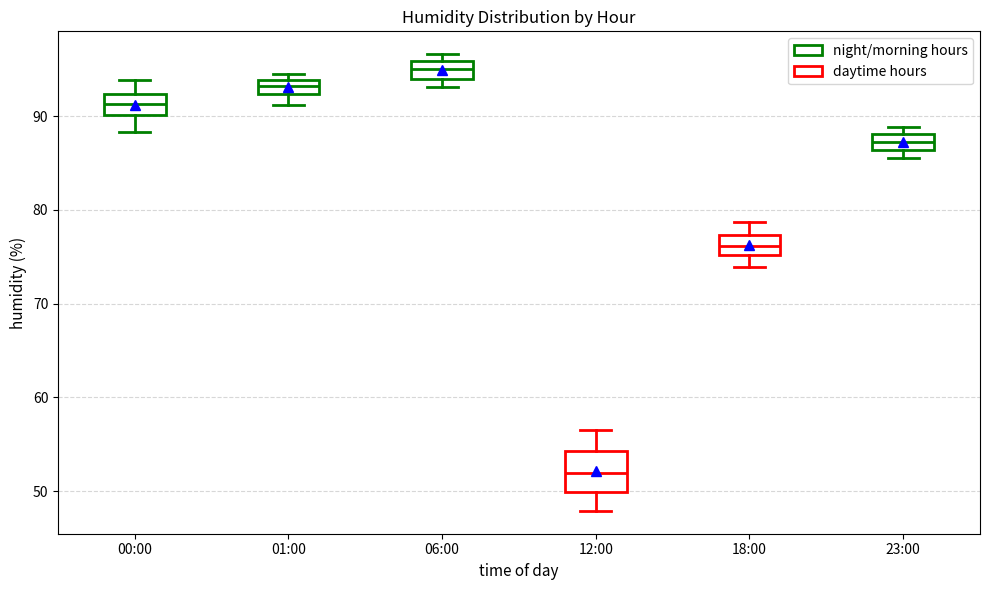

Reading left to right, transcribe this box plot: for each box, give where its median line is, the range the box spans, and where its two whiskers end, as read against the y-axis. The values are not printed on the chart, so give them approximately, as read against the axis.

00:00: median 91, box 90 to 92, whiskers 88 to 94
01:00: median 93, box 92 to 94, whiskers 91 to 95
06:00: median 95, box 94 to 96, whiskers 93 to 97
12:00: median 52, box 50 to 54, whiskers 48 to 57
18:00: median 76, box 75 to 77, whiskers 74 to 79
23:00: median 87, box 86 to 88, whiskers 86 (below the box's lower edge) to 89